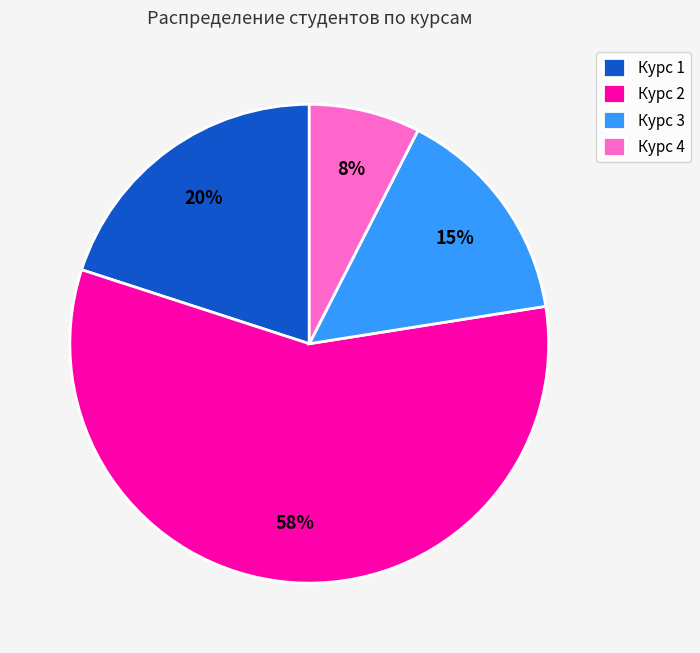

The Курс 2 slice represents 58% of the pie. True or false?

True